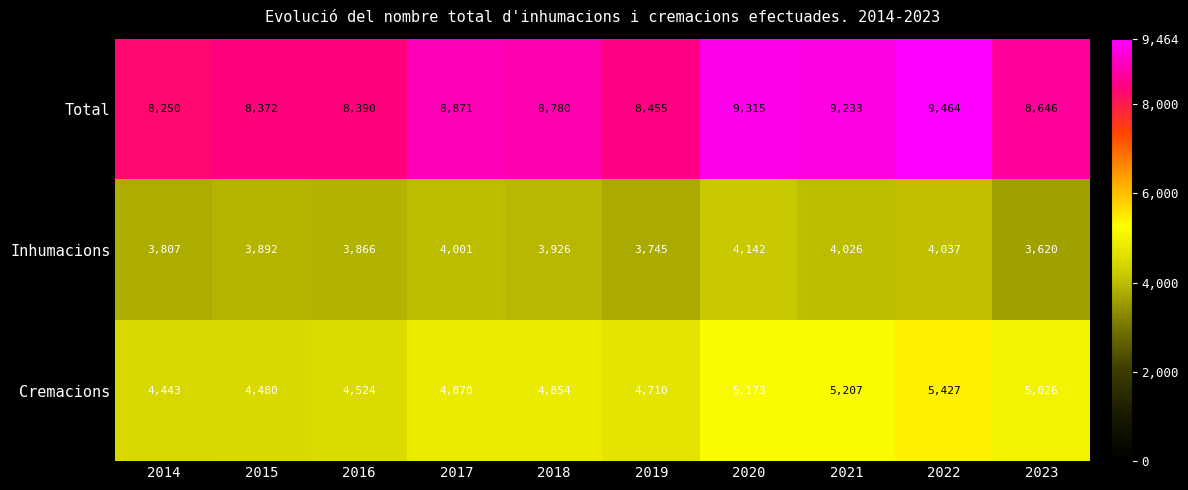

The Inhumacions series shows 4001 at 2017. True or false?

True